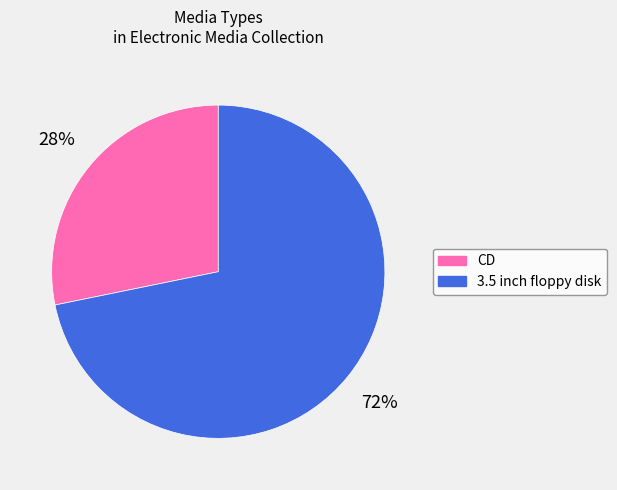

Is there a majority slice in this chart?

Yes